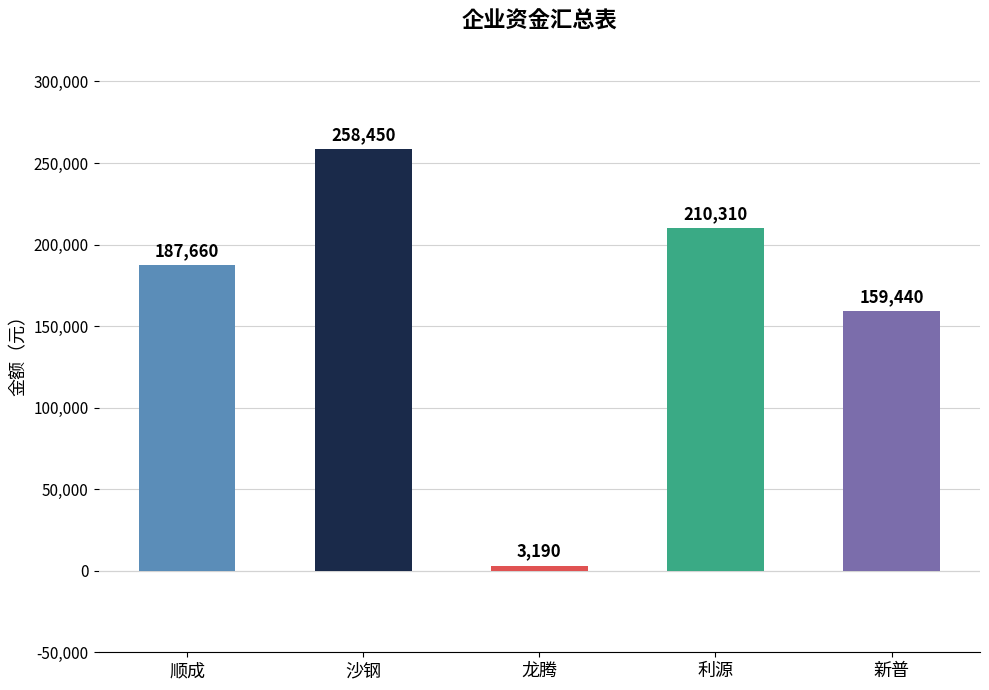

Reading right to left, what are all the values shown in this chart?

159440	210310	3190	258450	187660